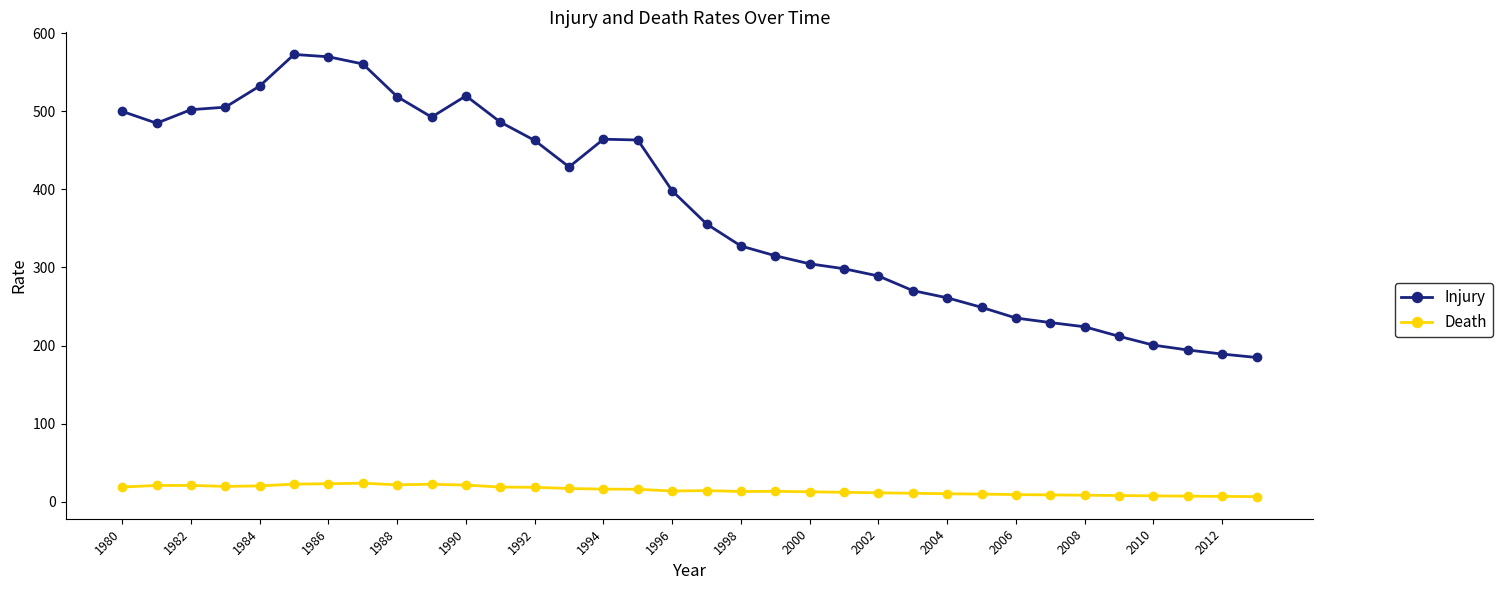

True or false: Injury has more than 0 points higher than both neighbors.

True